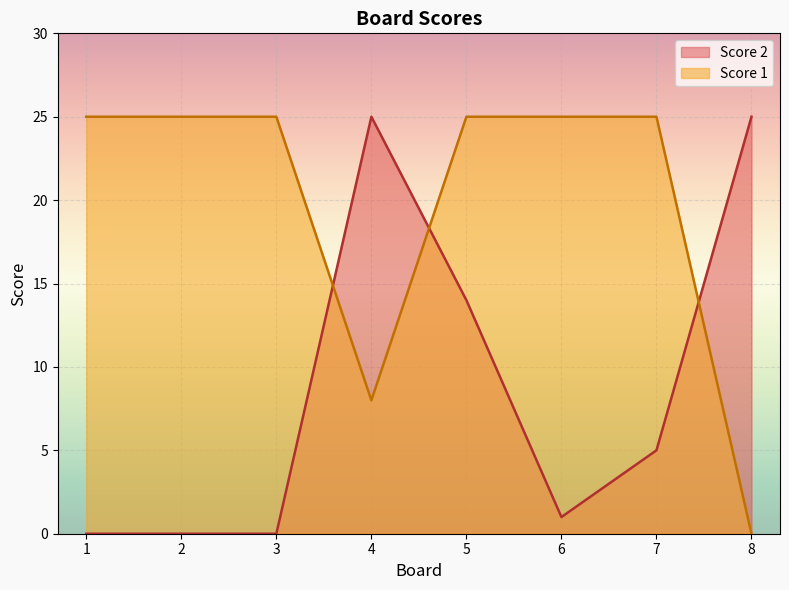

What is the average value of the Score 1 series?

20